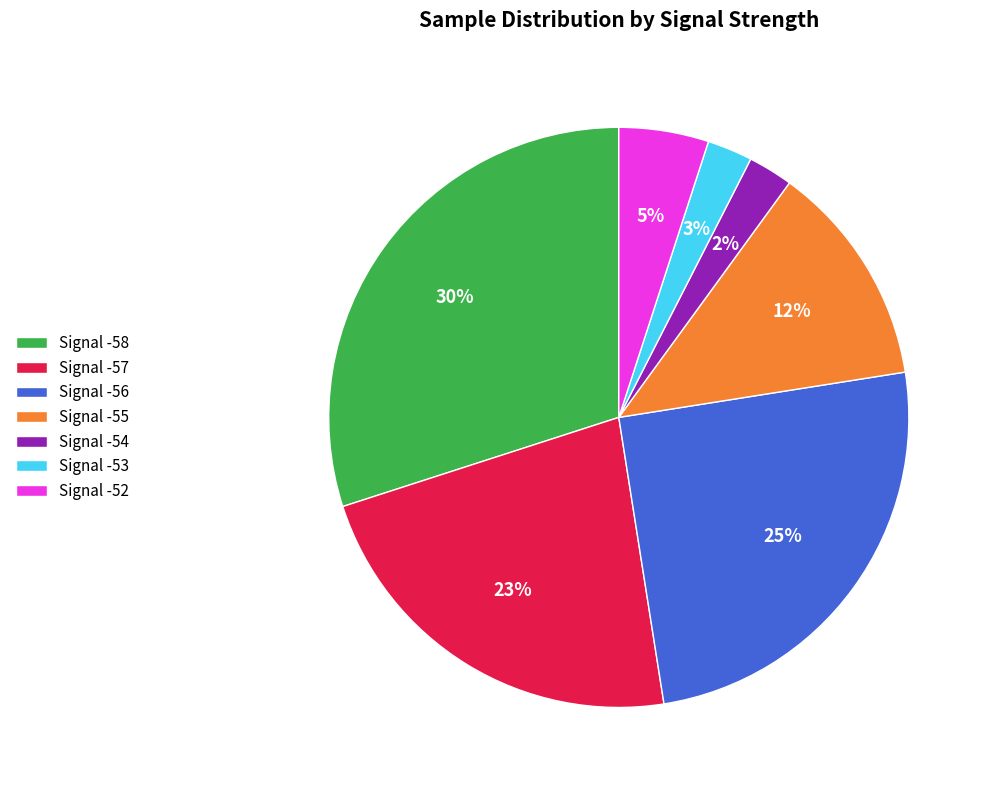

To the nearest percent, what is the average slice percentage?

14%